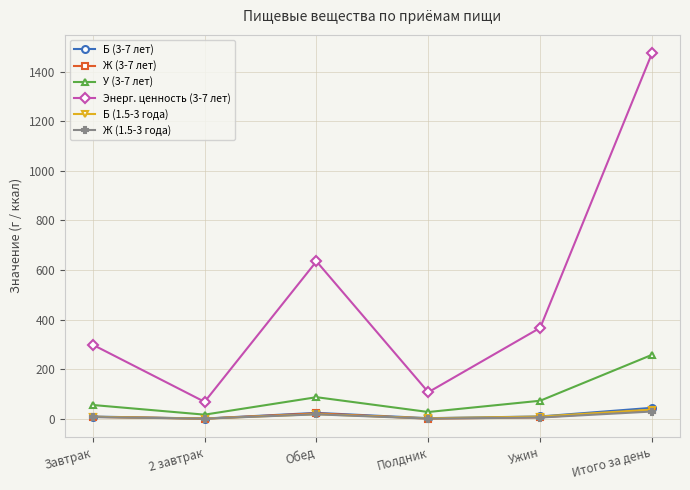

Where does the У (3-7 лет) series first go above 72?

Обед